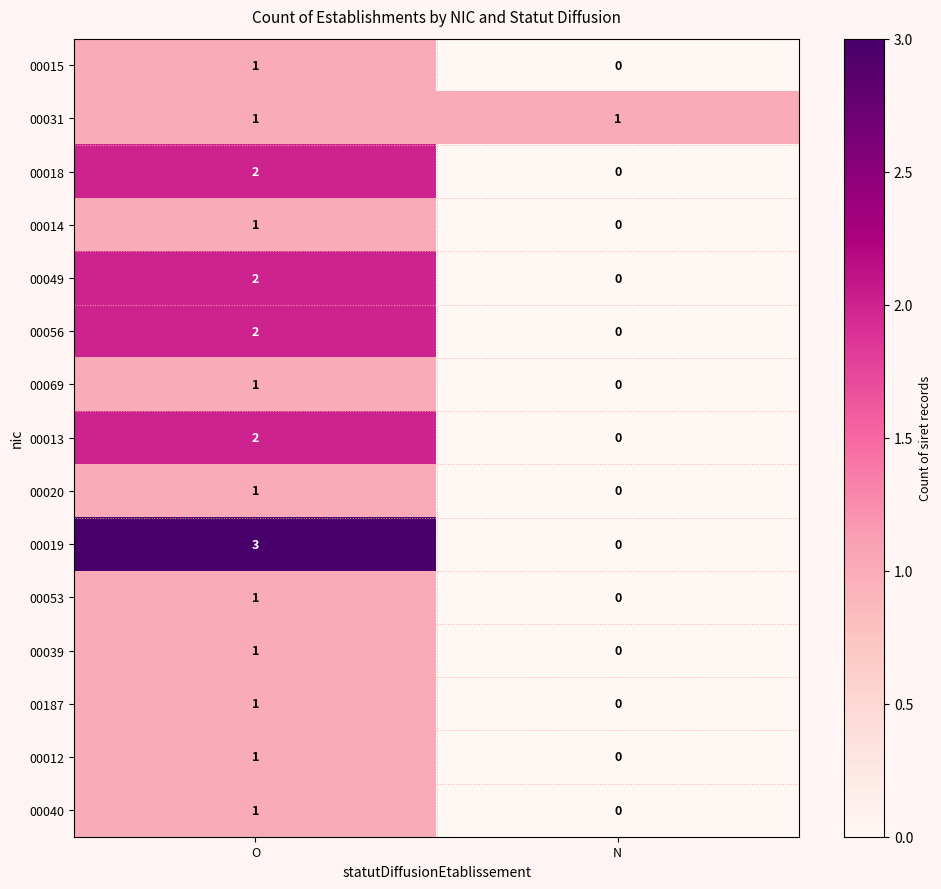

Where is 00019 nearest to the value 1?

N